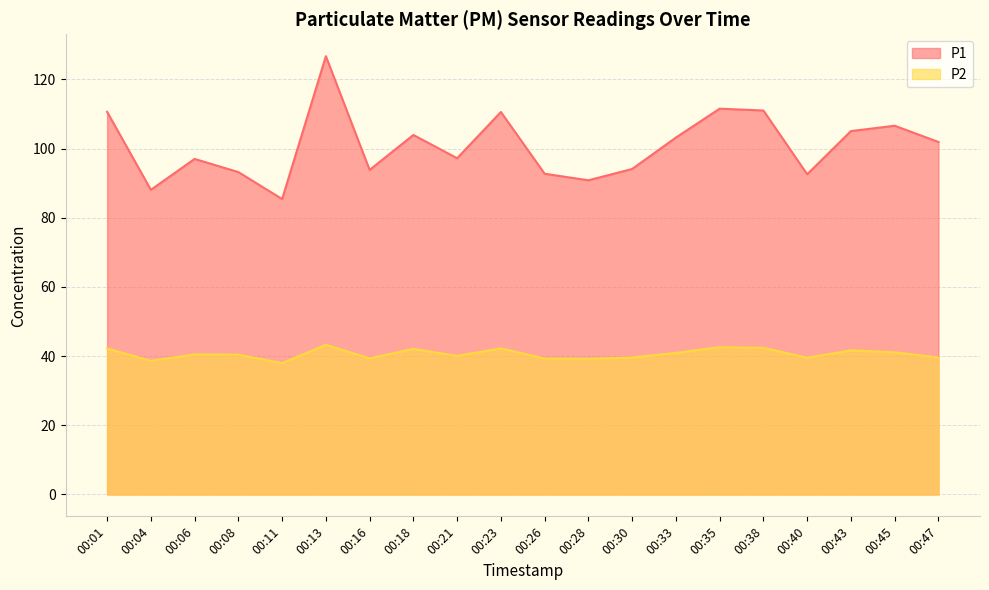

Reading left to right, what are all the values shown in this chart?

P1: 00:01=110.6	00:04=88.1	00:06=97.0	00:08=93.2	00:11=85.4	00:13=126.7	00:16=93.8	00:18=103.9	00:21=97.2	00:23=110.6	00:26=92.7	00:28=90.8	00:30=94.1	00:33=103.2	00:35=111.5	00:38=111.0	00:40=92.6	00:43=105.0	00:45=106.6	00:47=101.9
P2: 00:01=42.2	00:04=38.6	00:06=40.5	00:08=40.4	00:11=38.0	00:13=43.2	00:16=39.4	00:18=42.1	00:21=40.0	00:23=42.2	00:26=39.3	00:28=39.2	00:30=39.6	00:33=40.9	00:35=42.6	00:38=42.4	00:40=39.5	00:43=41.6	00:45=41.1	00:47=39.6